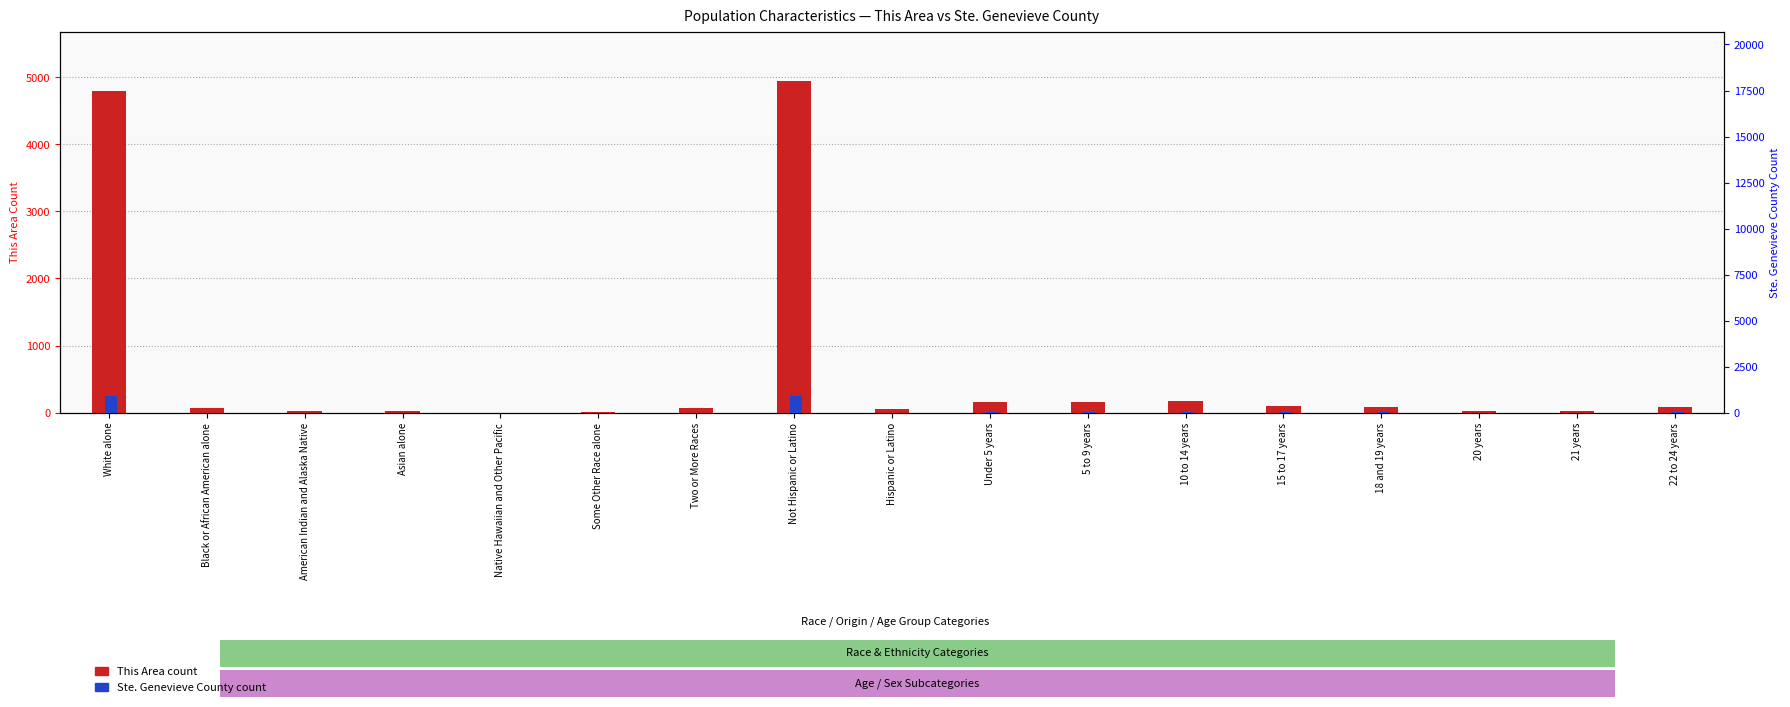

What is the minimum value shown in the chart?

0.1